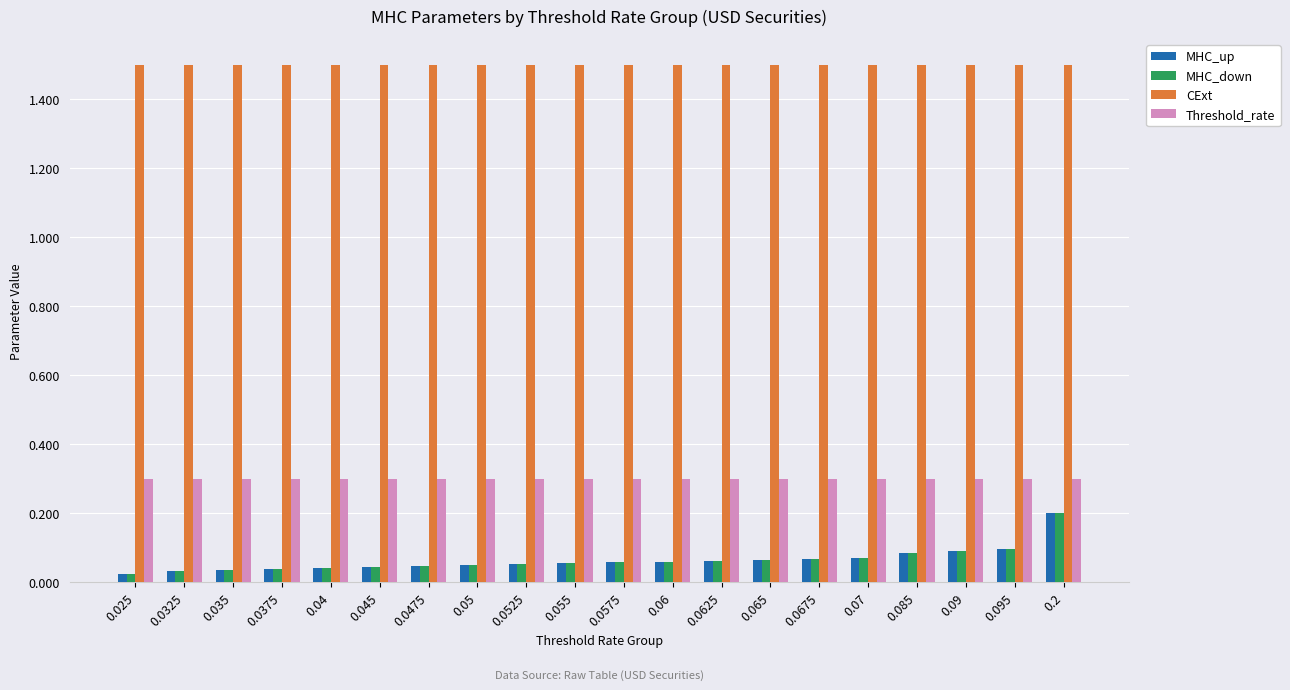

At which category is the sum across all series the highest?

0.2